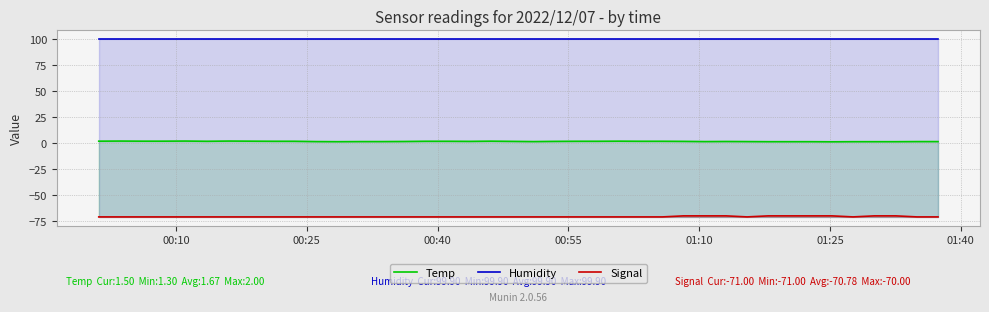

Which series has the largest range (max minus min)?

Signal